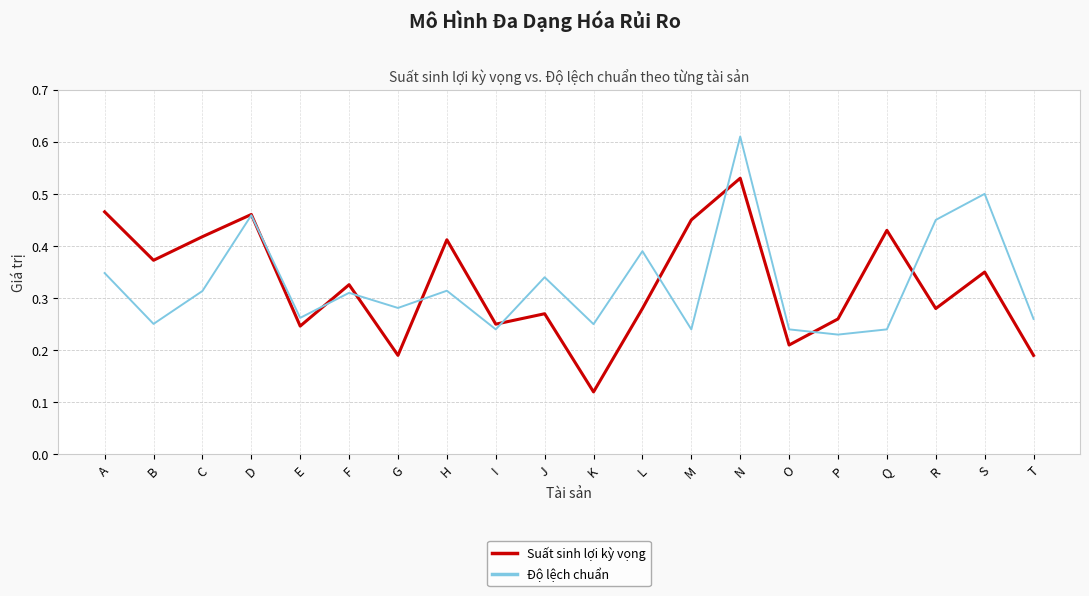

Between D and M, which series saw the biggest shift?

Độ lệch chuẩn